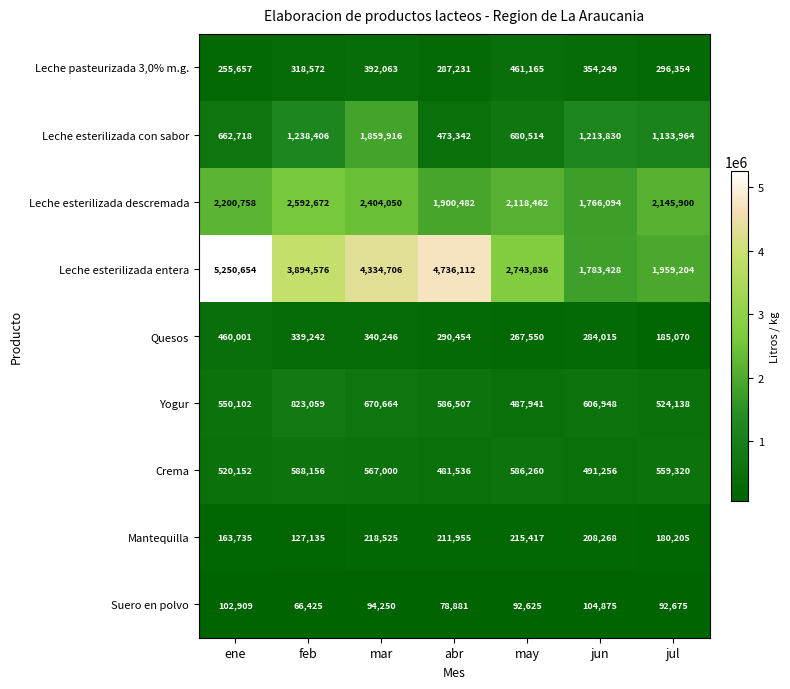

What is the approximate value of Quesos at jul, to the nearest 10?

185070